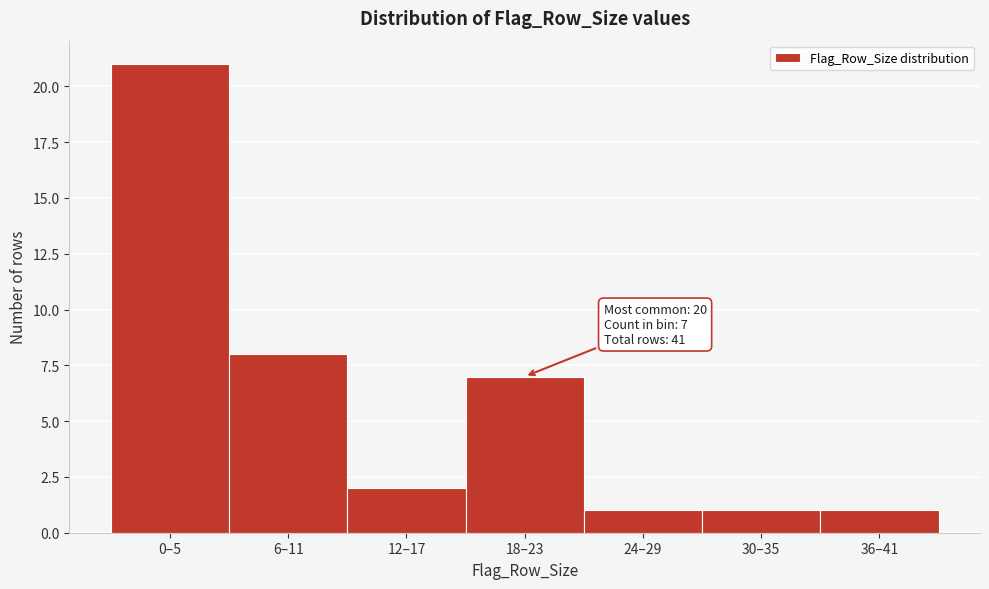

Reading left to right, list all the values displayed in this chart.

21	8	2	7	1	1	1